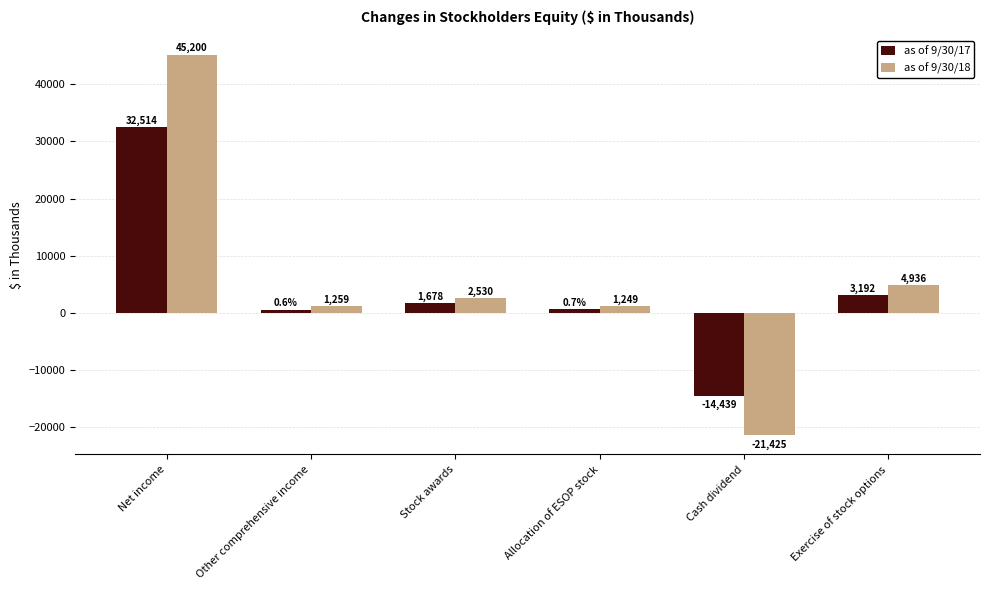

Which category has the lowest value in the as of 9/30/18 series?

Cash dividend